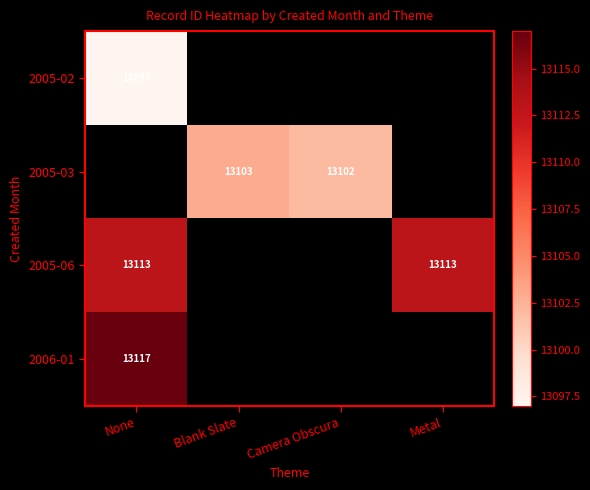

The value of 2005-02 at None is 13097. True or false?

True